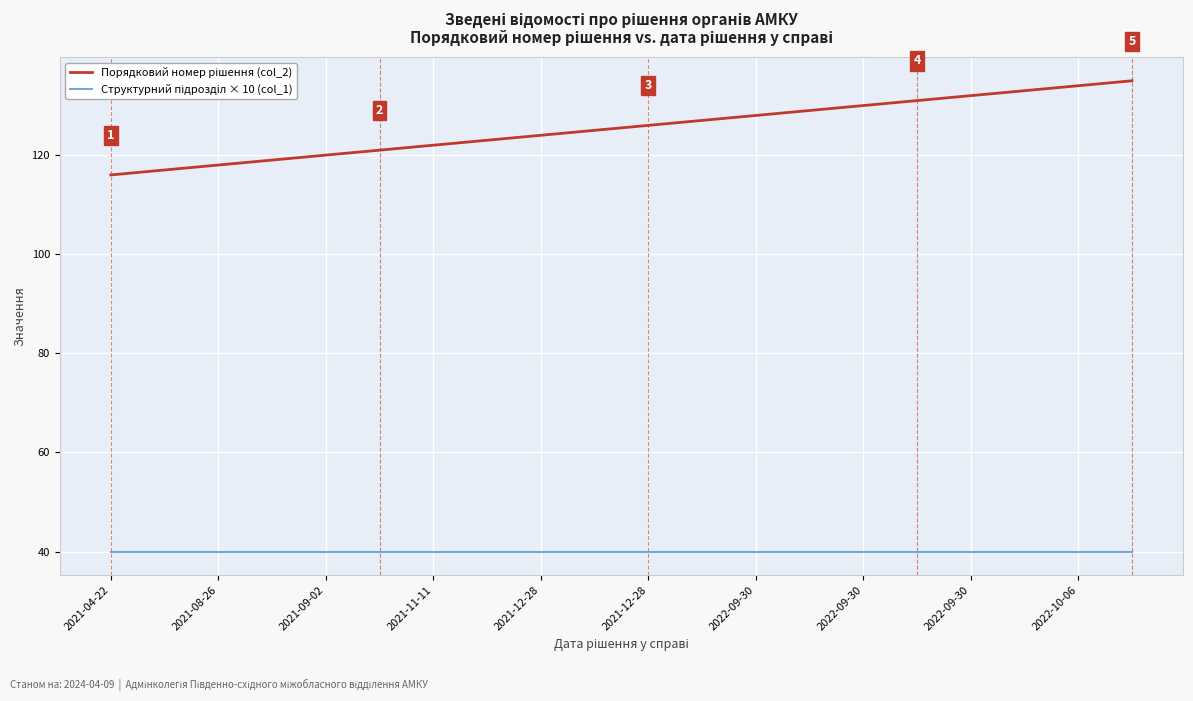

What is the maximum value shown in the chart?

135